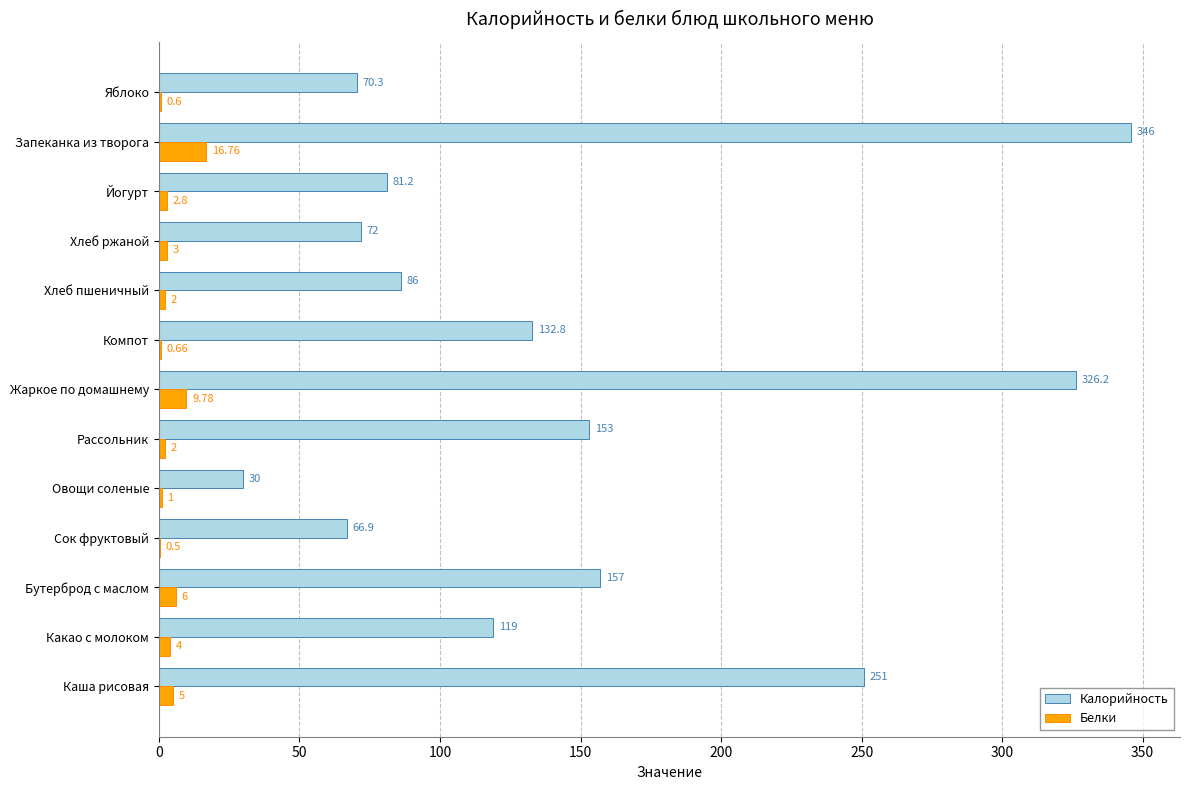

Which series changed the most between Жаркое по домашнему and Хлеб пшеничный?

Калорийность